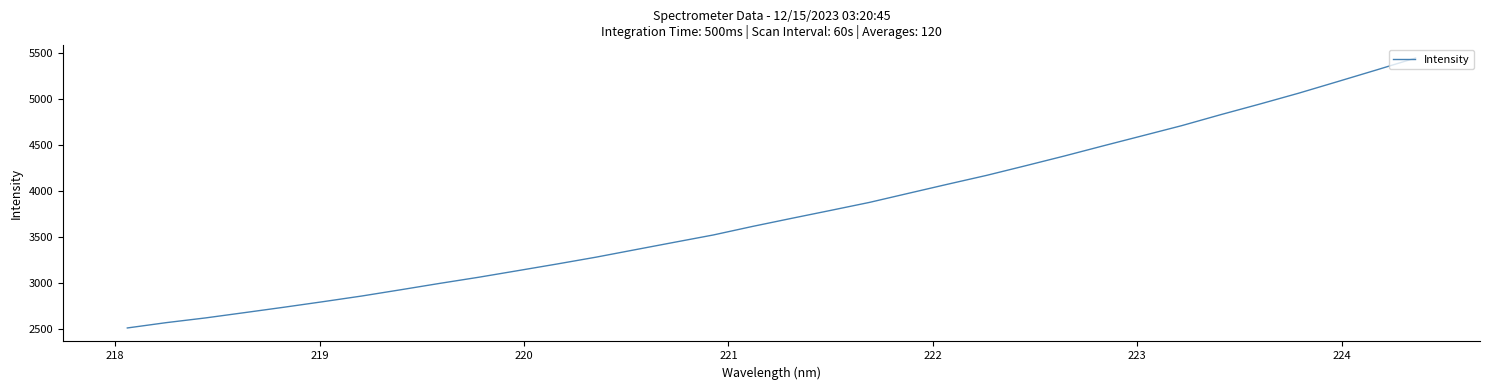

What is the difference between the maximum and minimum values?

2925.1